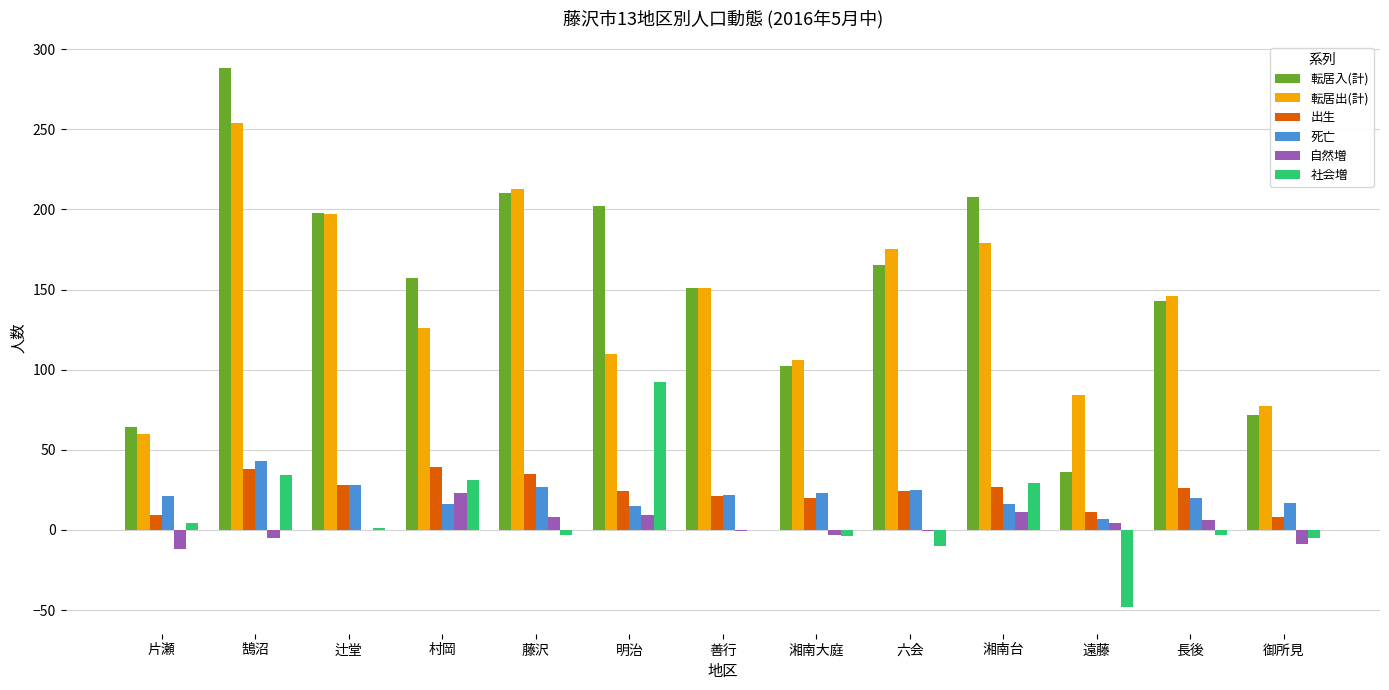

Is the value of 転居出(計) at 御所見 greater than the value of 出生 at 御所見?

Yes